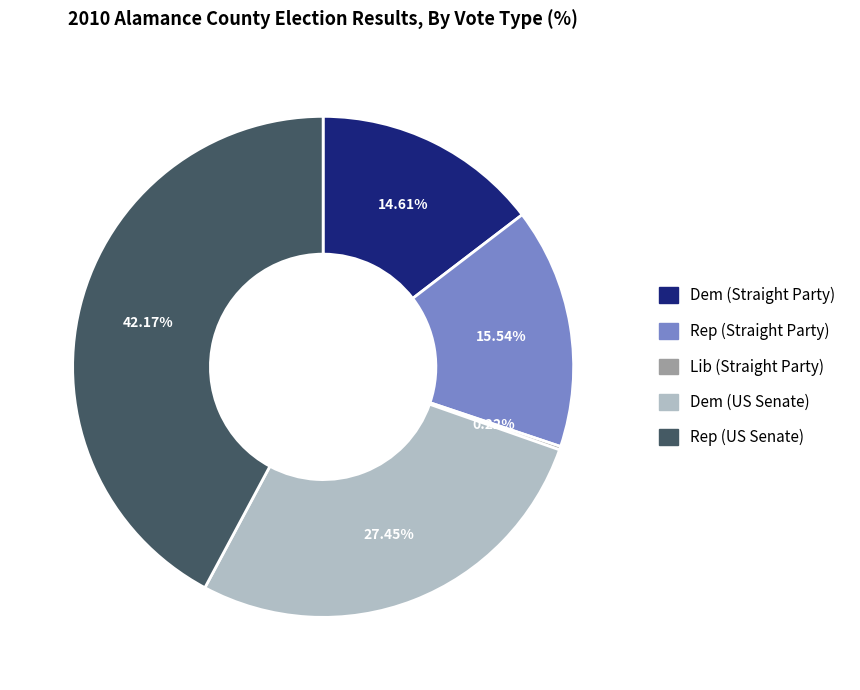

Is there a majority slice in this chart?

No